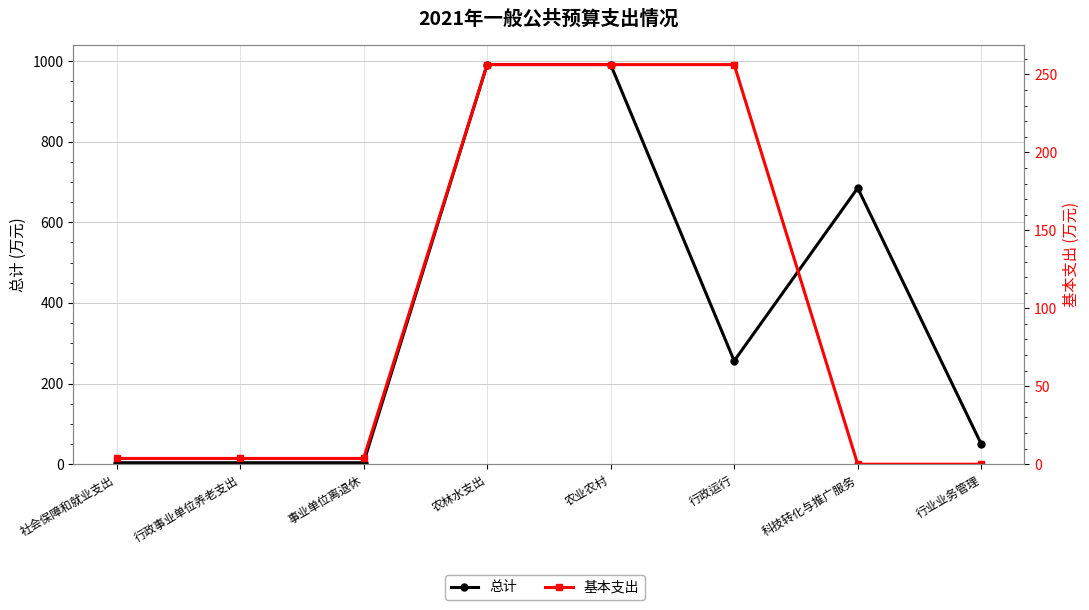

How many data points in 基本支出 are less than 3?

2